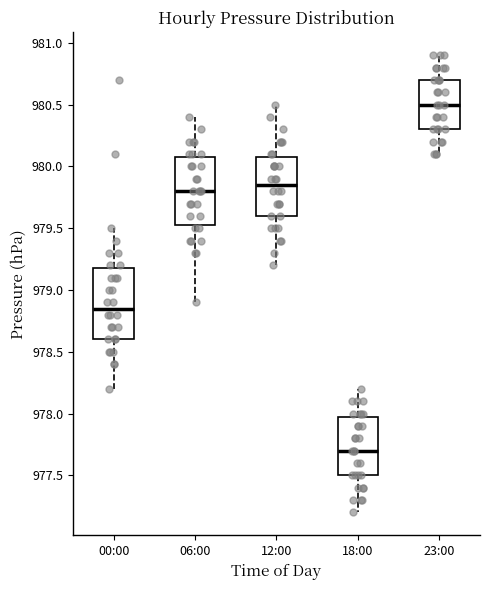

Reading left to right, transcribe this box plot: for each box, give where its median line is, the range the box spans, and where its two whiskers end, as read against the y-axis. The values are not printed on the chart, so give them approximately, as read against the axis.

00:00: median 978.85, box 978.60 to 979.20, whiskers 978.20 to 979.50
06:00: median 979.80, box 979.55 to 980.10, whiskers 978.90 to 980.40
12:00: median 979.85, box 979.60 to 980.10, whiskers 979.20 to 980.50
18:00: median 977.70, box 977.50 to 978.00, whiskers 977.20 to 978.20
23:00: median 980.50, box 980.30 to 980.70, whiskers 980.10 to 980.90